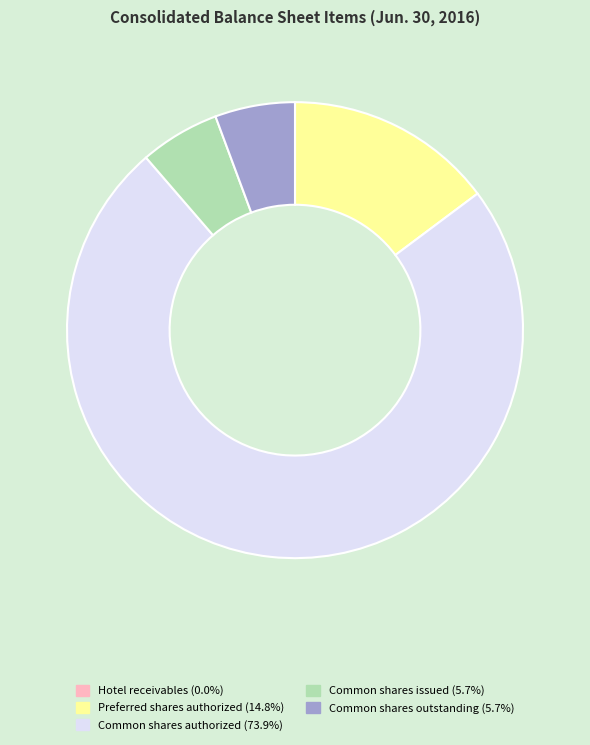

Do Common shares issued and Common shares authorized together represent more than half of the pie?

Yes